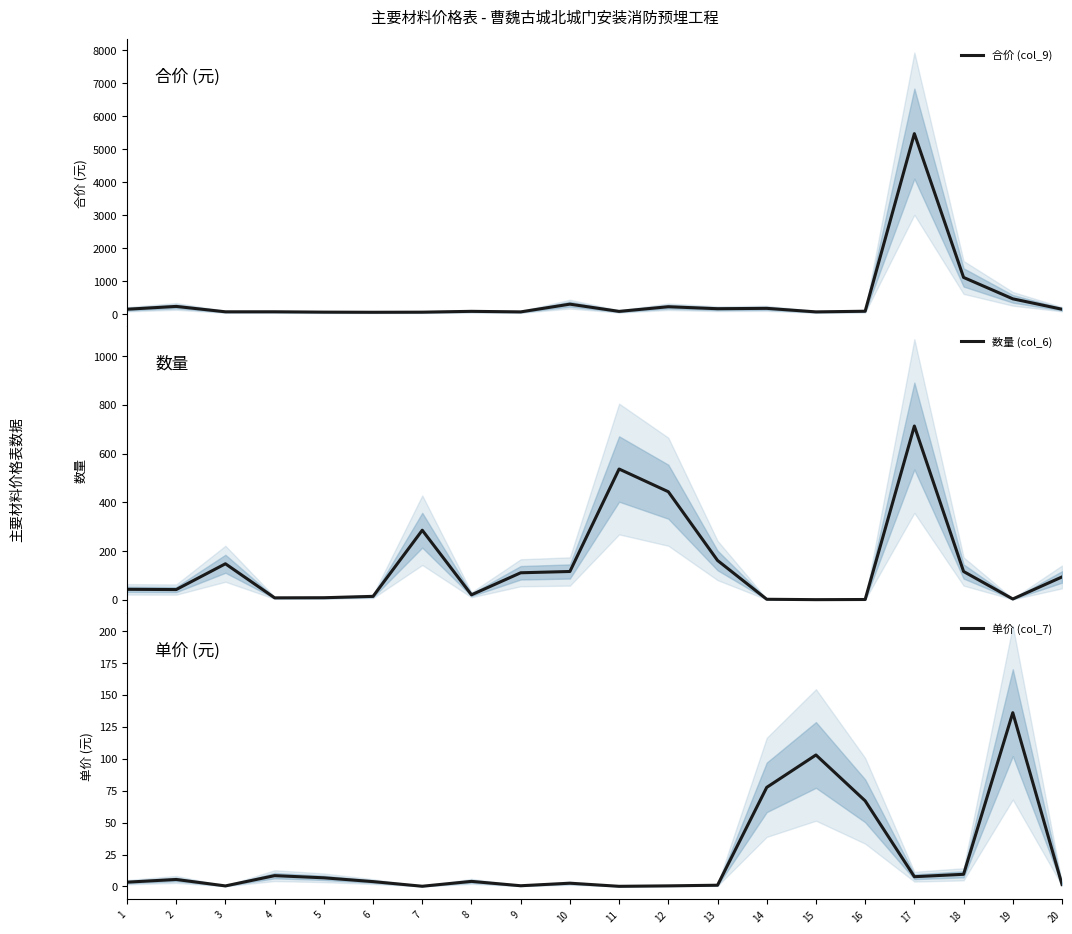

Reading left to right, extract all data points from this chart.

合价 (col_9): 145.9	231.1	68.0	68.5	58.1	53.9	57.1	82.1	65.5	299.9	80.5	221.8	161.6	172.8	65.5	85.3	5471.3	1110.3	461.6	145.4
数量 (col_6): 43.0	42.0	147.9	8.1	8.5	14.1	285.6	20.5	110.9	116.2	536.9	443.7	161.6	2.2	0.6	1.3	713.3	116.3	3.4	93.8
单价 (col_7): 3.4	5.5	0.5	8.5	6.8	3.8	0.2	4.0	0.6	2.6	0.1	0.5	1.0	77.6	103.0	67.1	7.7	9.6	136.1	1.6